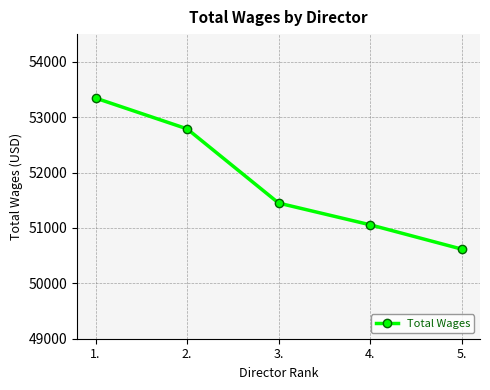

At which category does the chart reach its minimum across all series?

5.